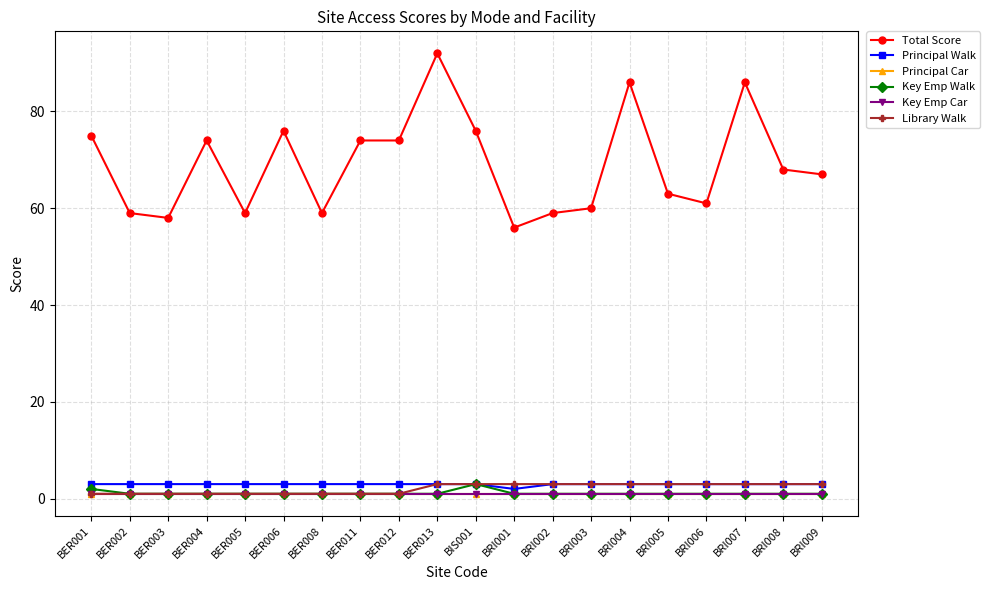

What position from the right is BER012?

12